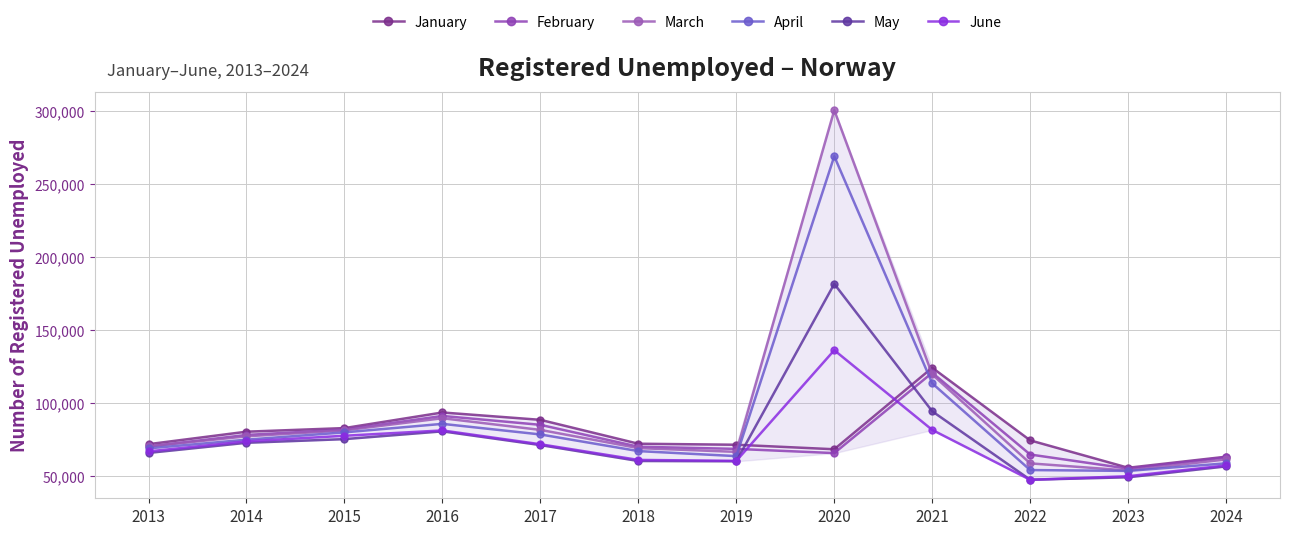

The January series shows 80104 at 2014. True or false?

True